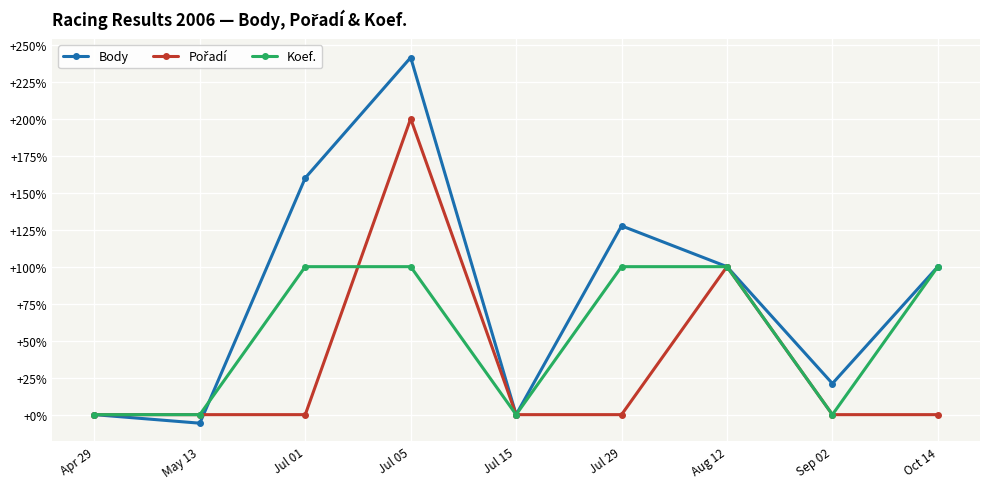

Count the Koef. values in the range 0 to 100.

9